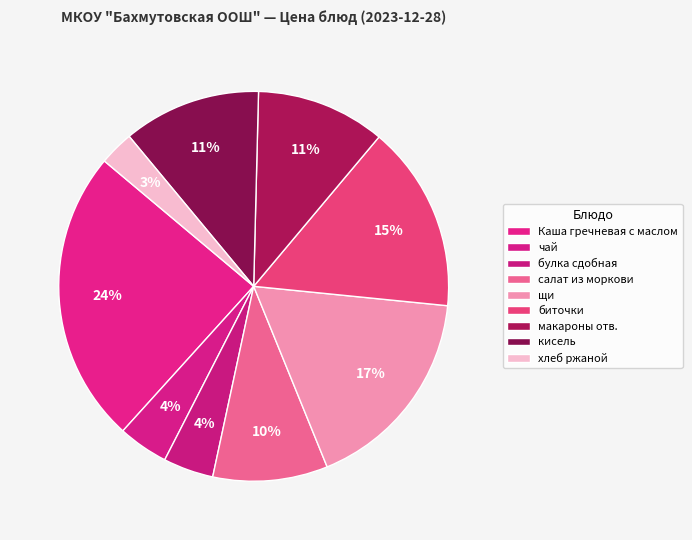

How many segments does this pie chart have?

9